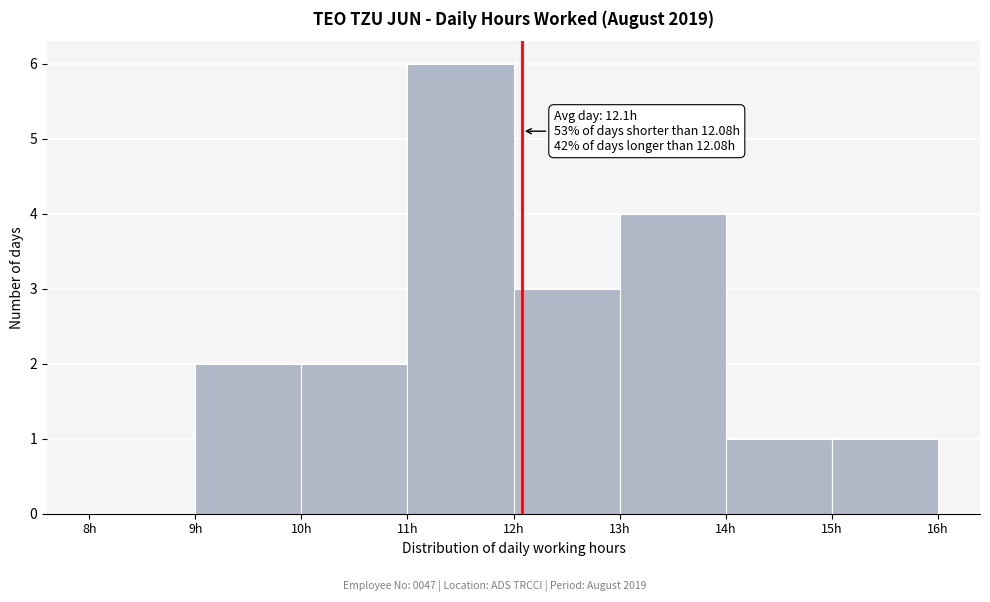

Which range on the x-axis has the tallest bar?

11 to 12